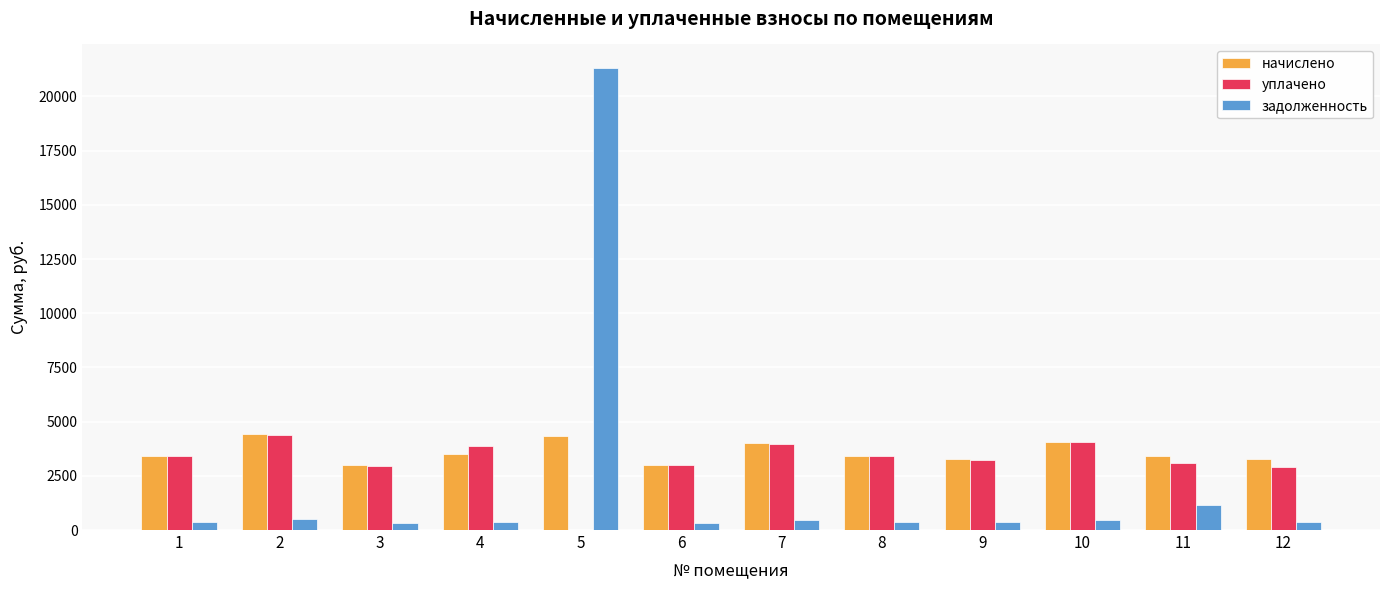

Which series changed the most between 5 and 6?

задолженность